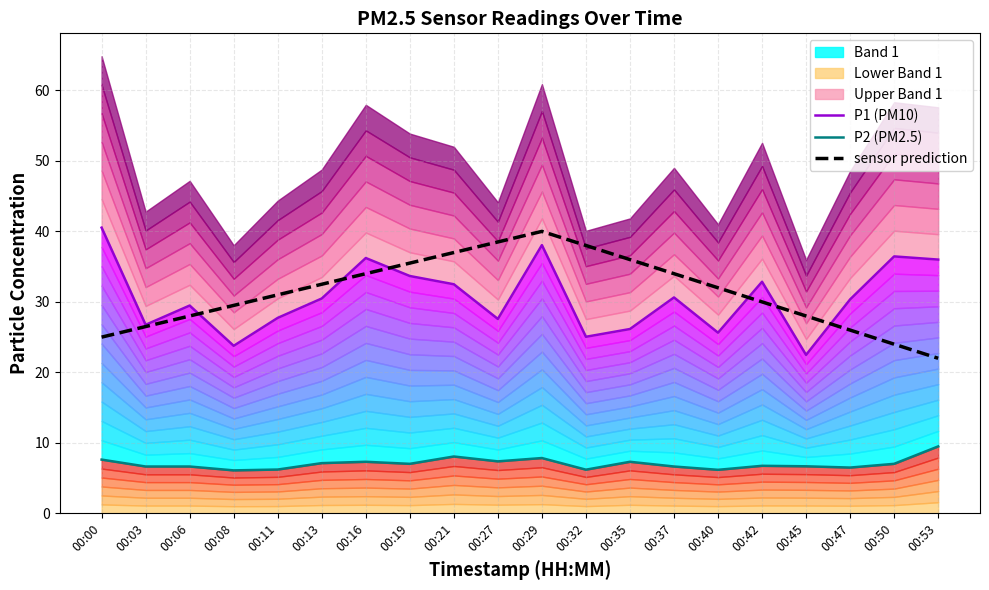

What is the value of the P1 (PM10) point at the 5th from the left?

27.7